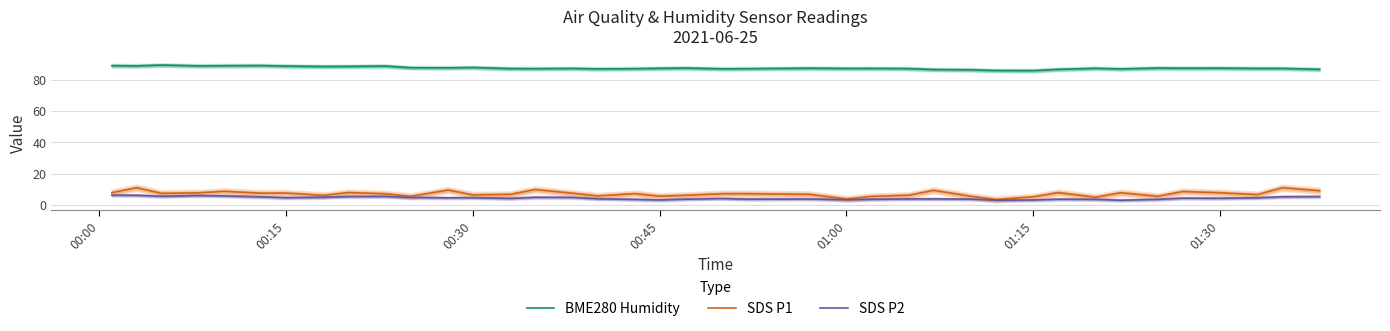

What is the average value of the SDS P2 series?

4.4